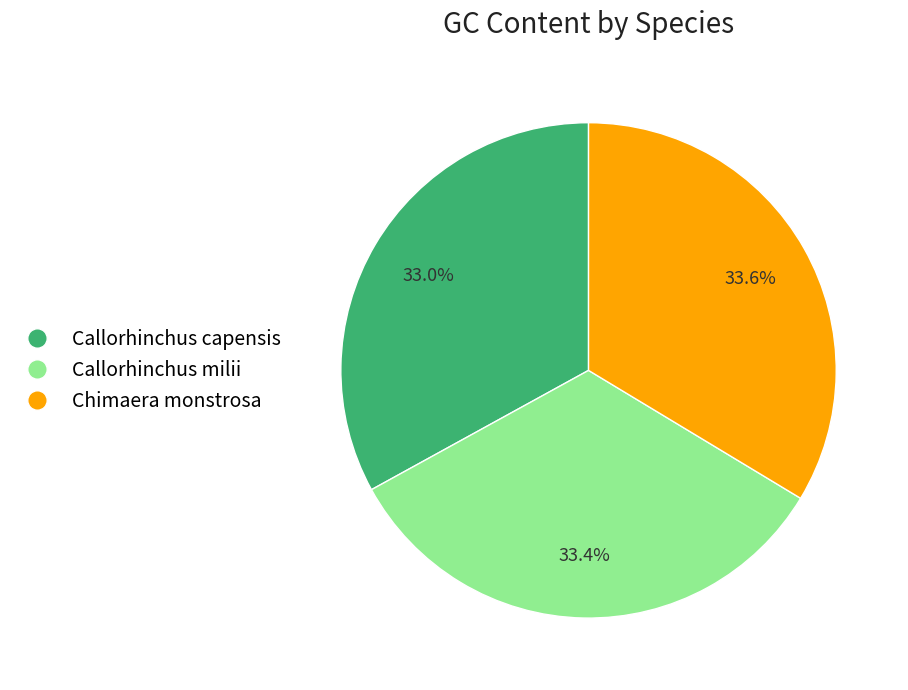

To the nearest percent, what is the average slice percentage?

33%